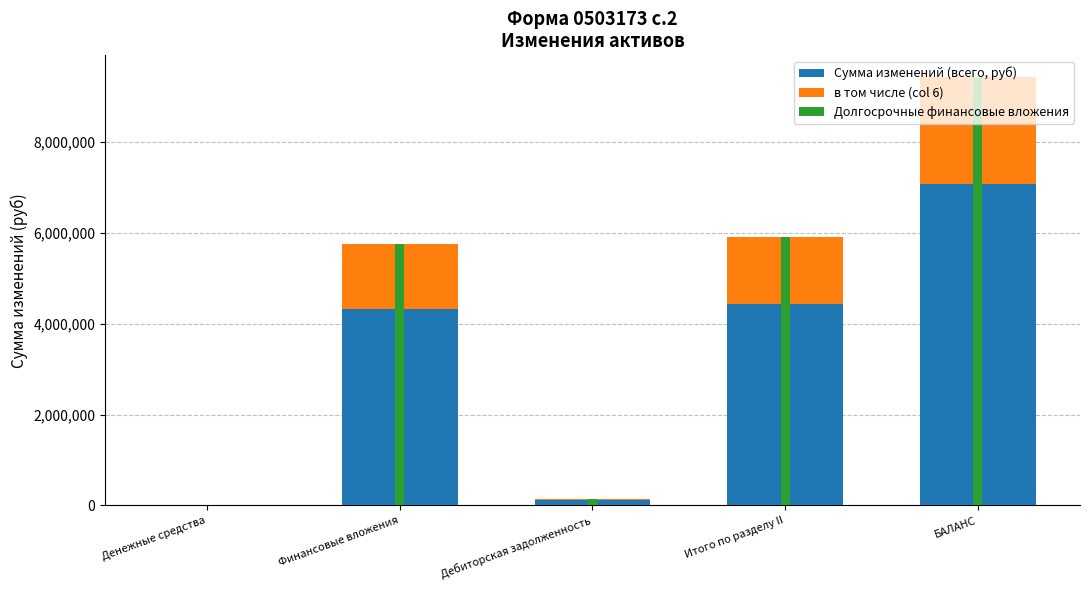

At which category does the chart reach its minimum across all series?

Денежные средства